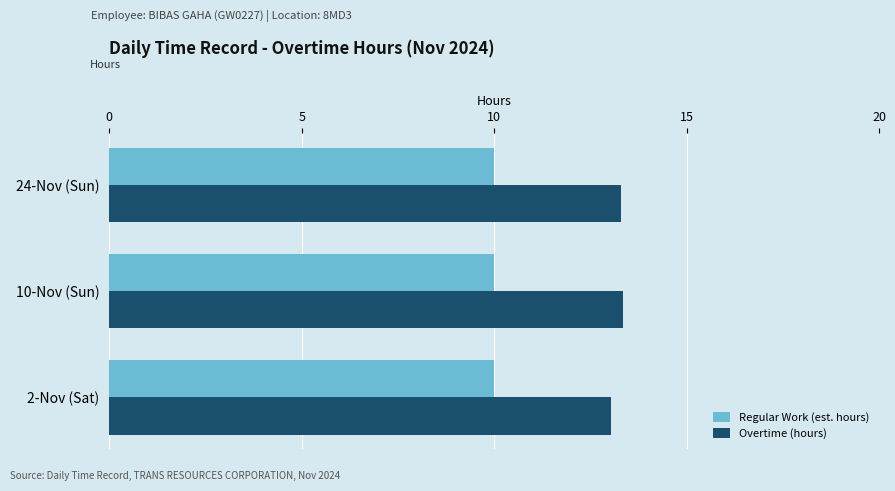

What is the sum of the Regular Work (est. hours) values at 24-Nov (Sun) and 10-Nov (Sun)?

20.0